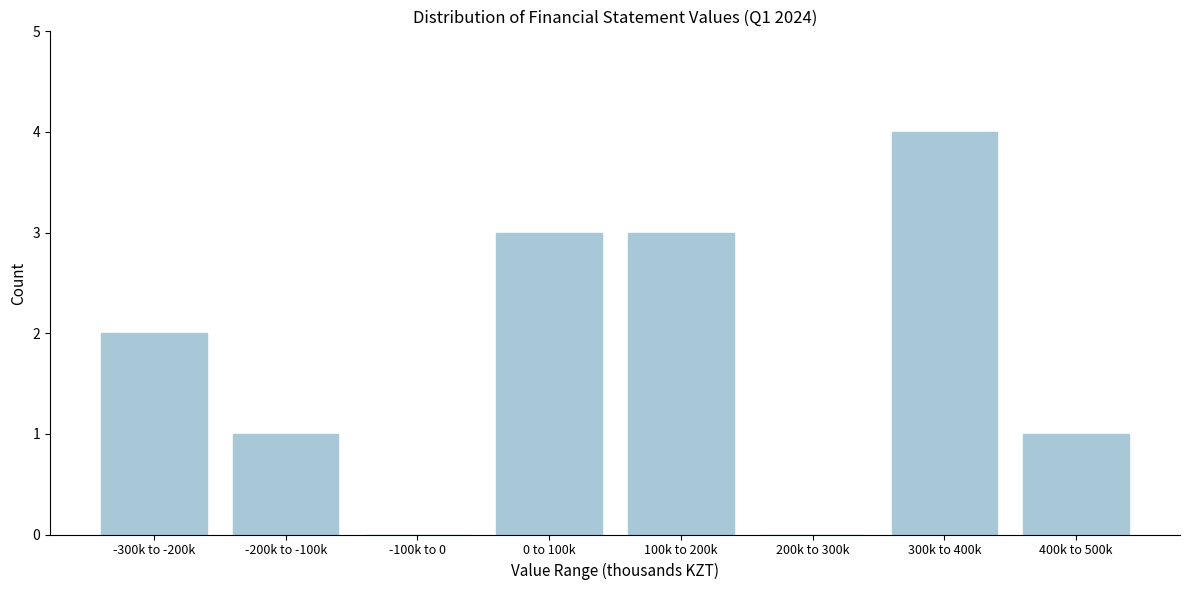

Reading right to left, extract all data points from this chart.

400k to 500k=1	300k to 400k=4	200k to 300k=0	100k to 200k=3	0 to 100k=3	-100k to 0=0	-200k to -100k=1	-300k to -200k=2